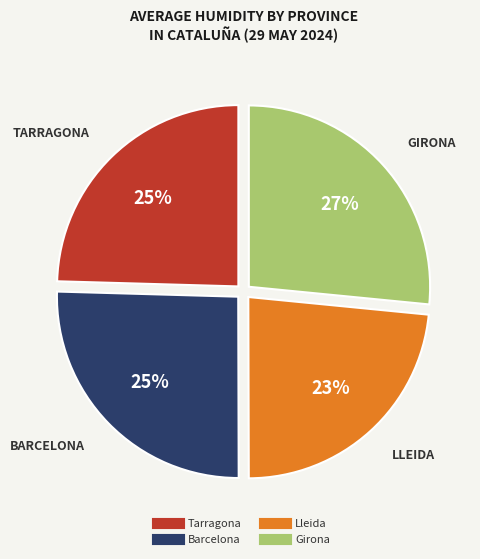

Is Girona the majority of the pie?

No